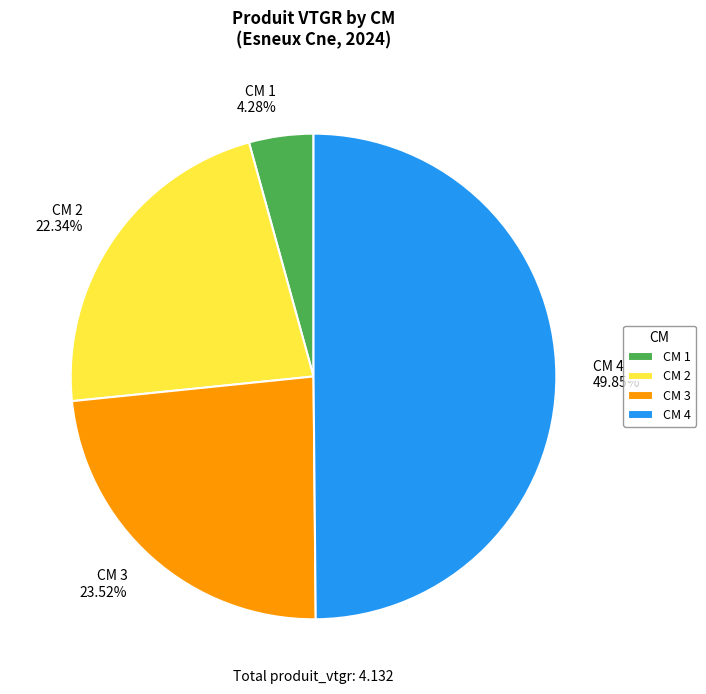

How many segments does this pie chart have?

4